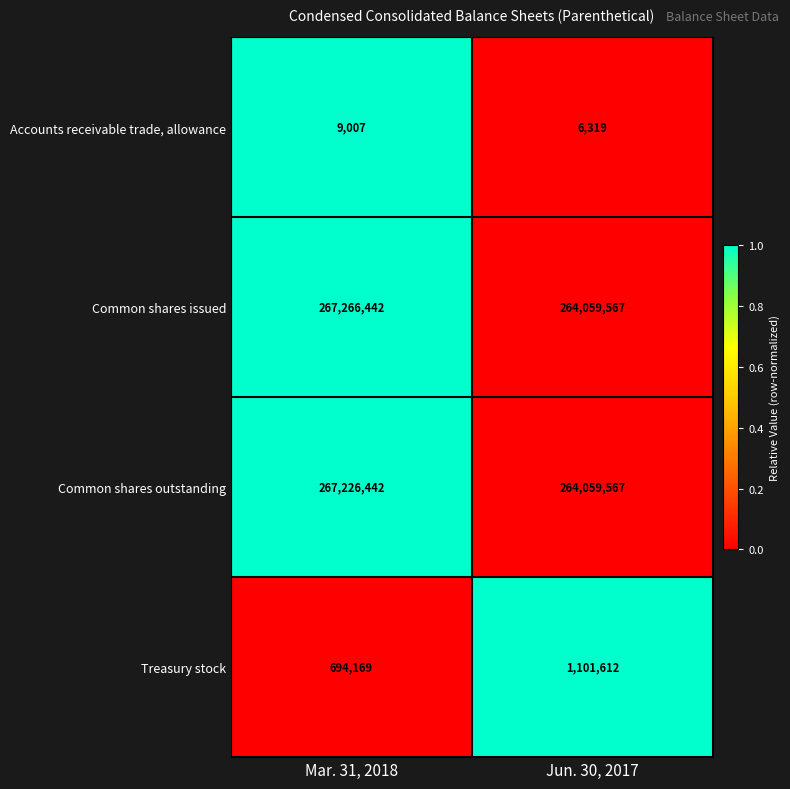

Reading left to right, list all the values displayed in this chart.

Accounts receivable trade, allowance: Mar. 31, 2018=9007	Jun. 30, 2017=6319
Common shares issued: Mar. 31, 2018=267266442	Jun. 30, 2017=264059567
Common shares outstanding: Mar. 31, 2018=267226442	Jun. 30, 2017=264059567
Treasury stock: Mar. 31, 2018=694169	Jun. 30, 2017=1101612